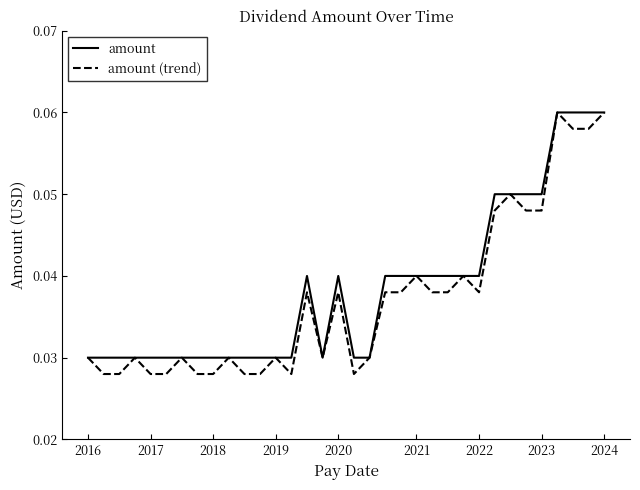

Does the chart have visible grid lines?

No